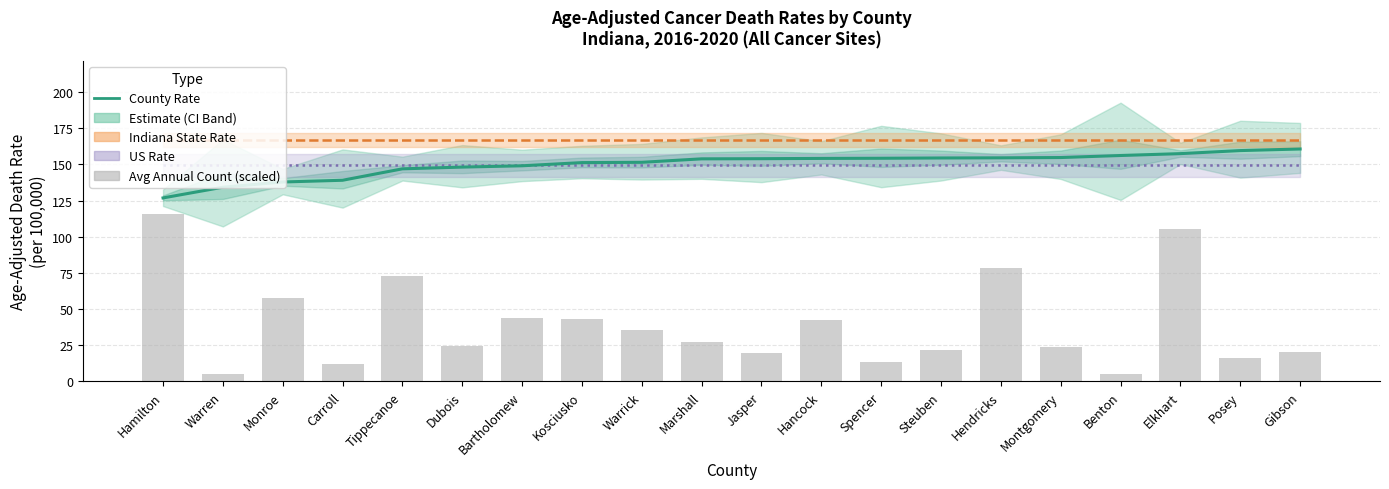

What is the highest value of the Age-Adjusted Rate series?

160.6